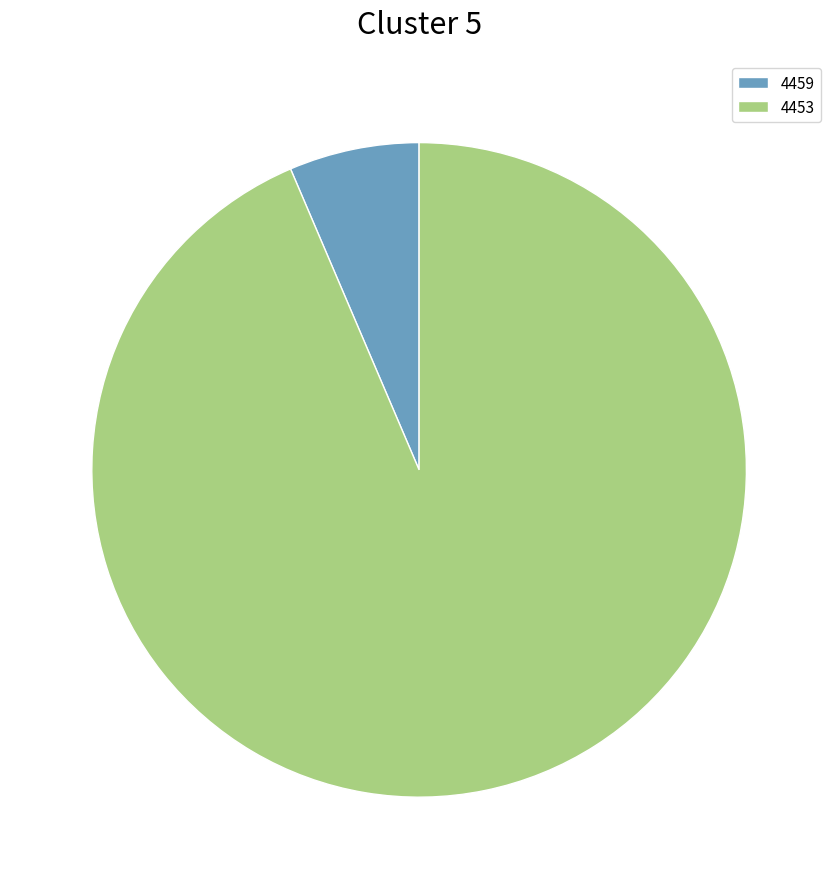

True or false: 4459 accounts for 1% of the total.

False